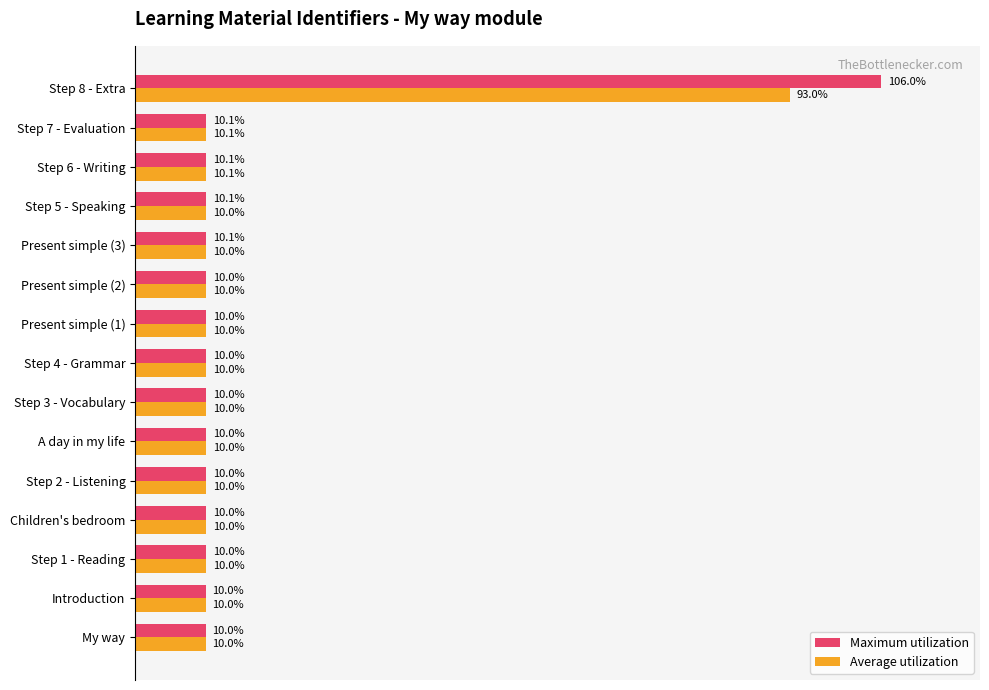

List the series in order of their peak value, lowest first.

Average utilization, Maximum utilization